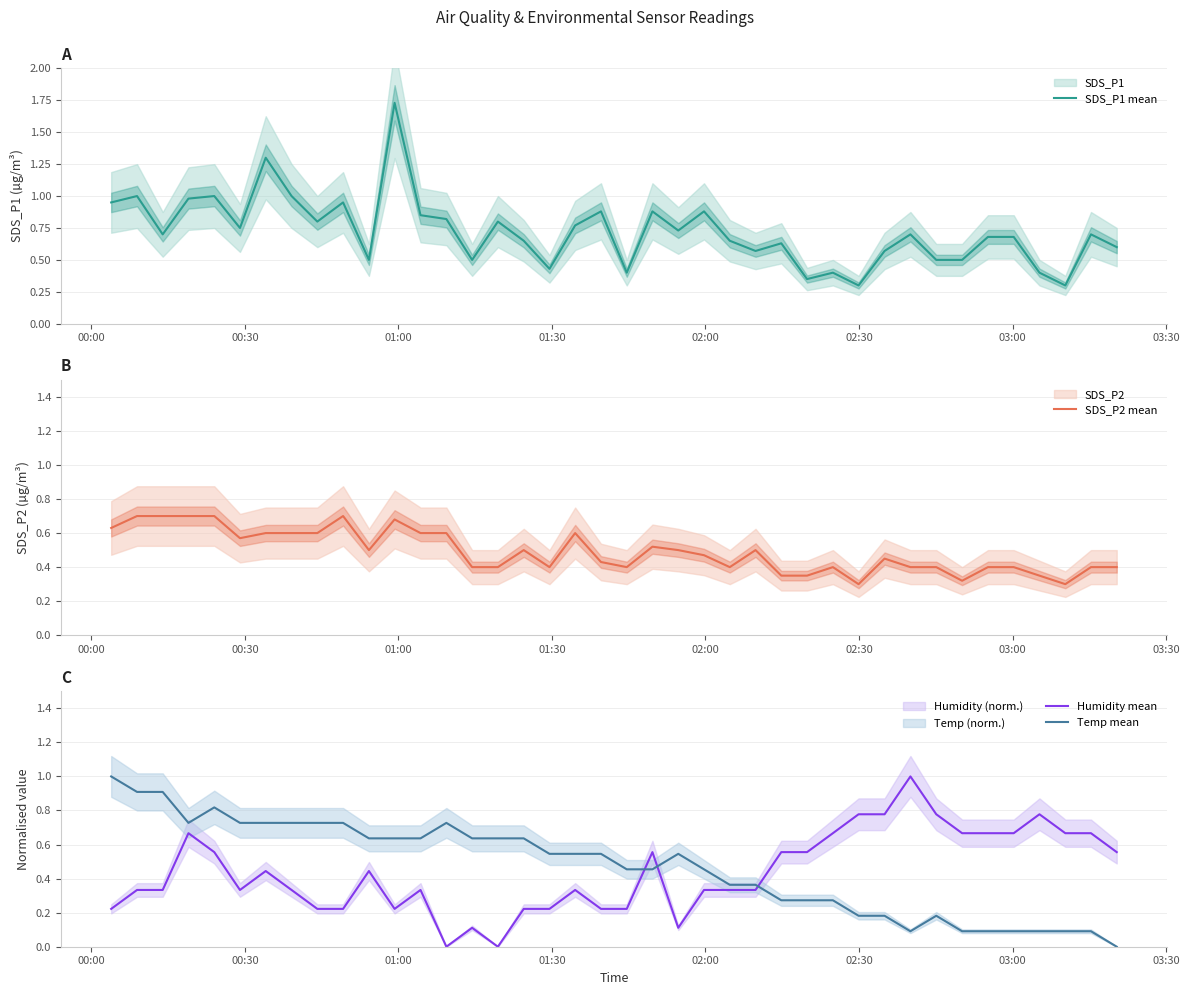

How many categories are shown in the chart?

40